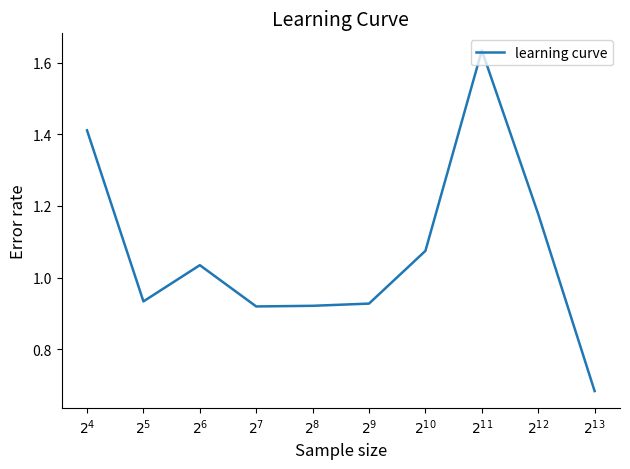

How many series are shown in this chart?

1